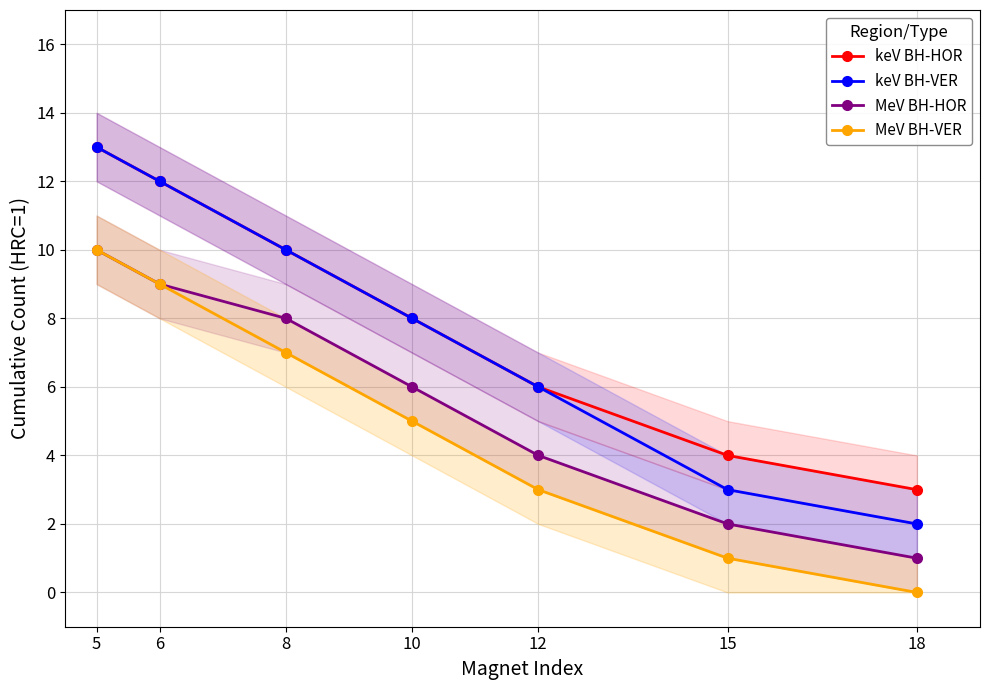

Is it true that MeV BH-HOR equals 2 at 5?

False